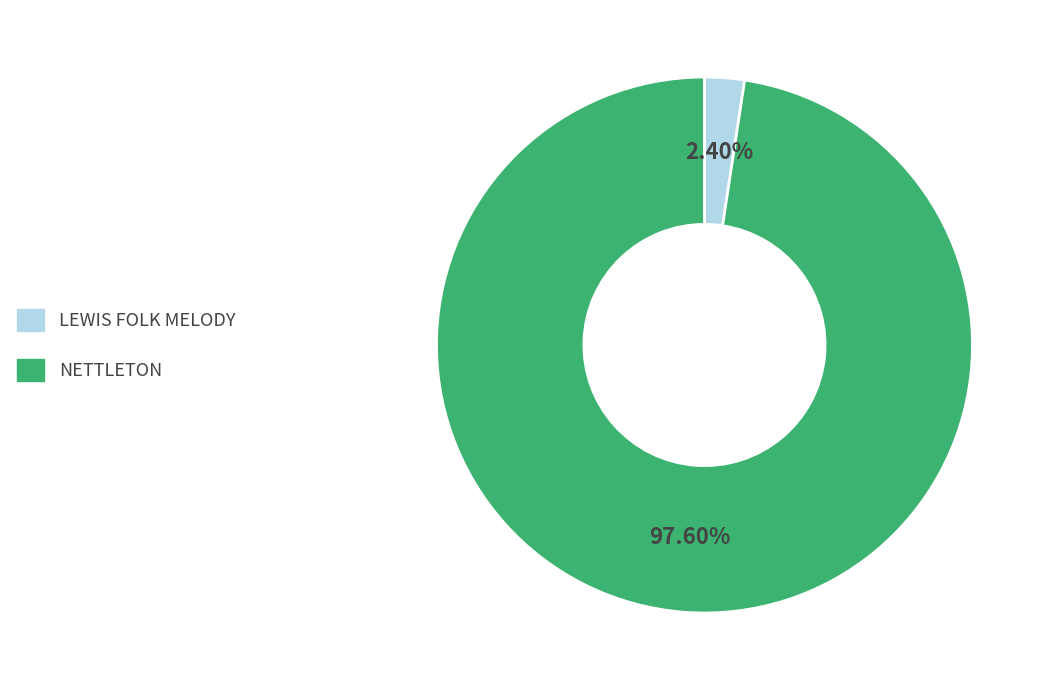

Does NETTLETON represent more than half of the total?

Yes